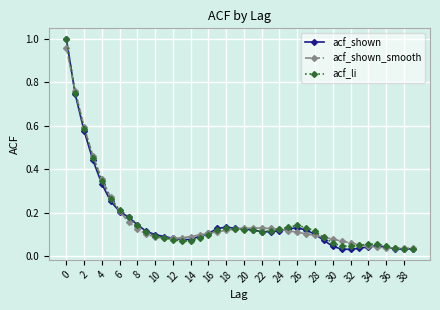

True or false: acf_li has more than 1 interior local peaks.

True